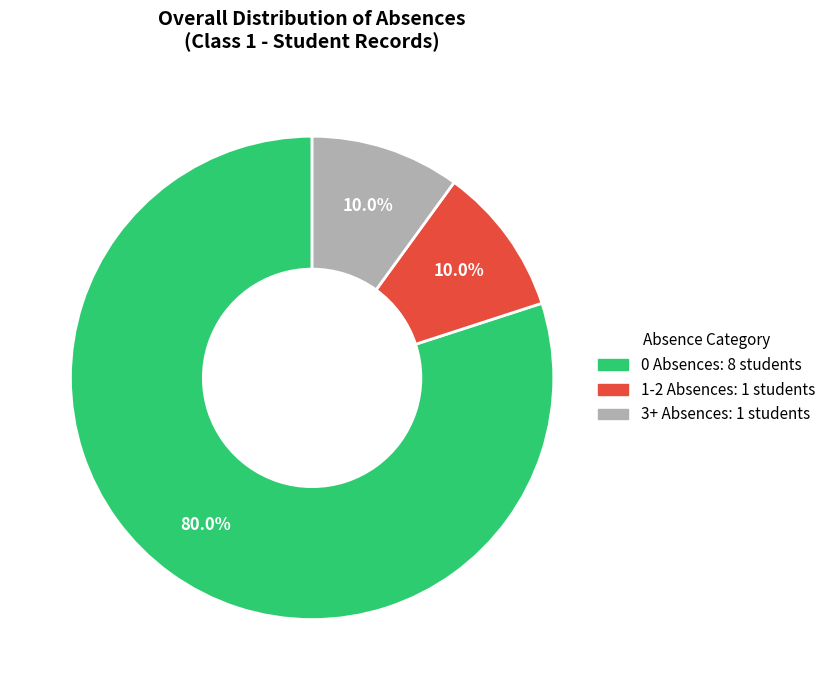

Is there any slice that represents more than half of the pie?

Yes